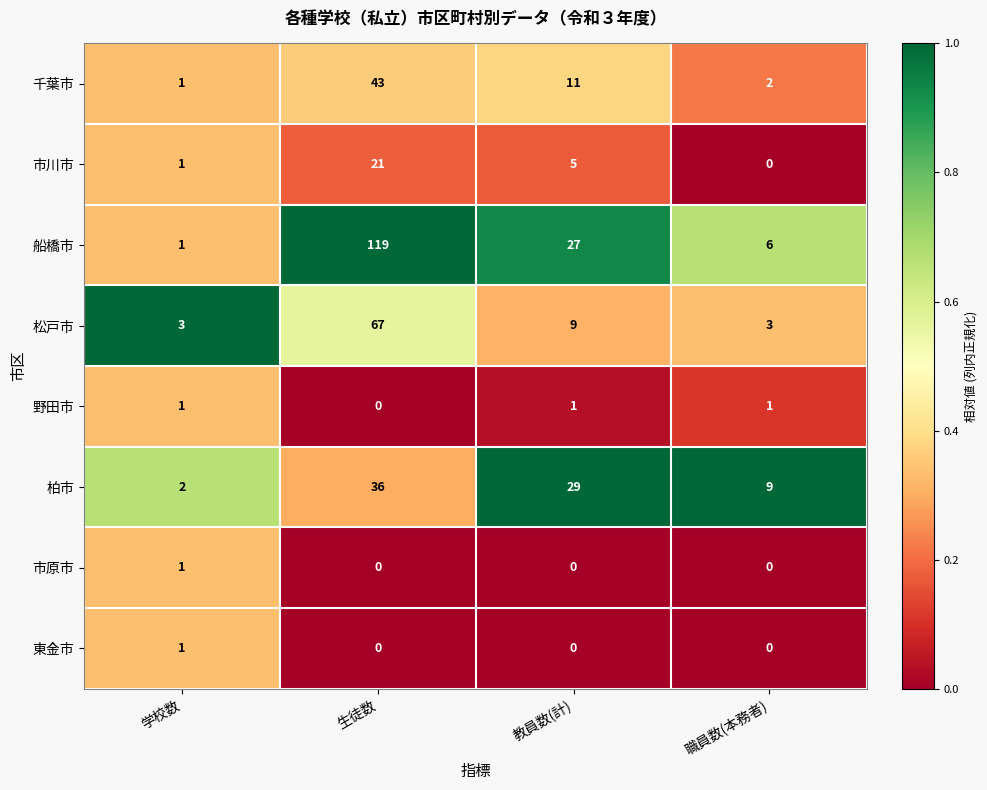

Where is 船橋市 nearest to the value 60?

教員数(計)